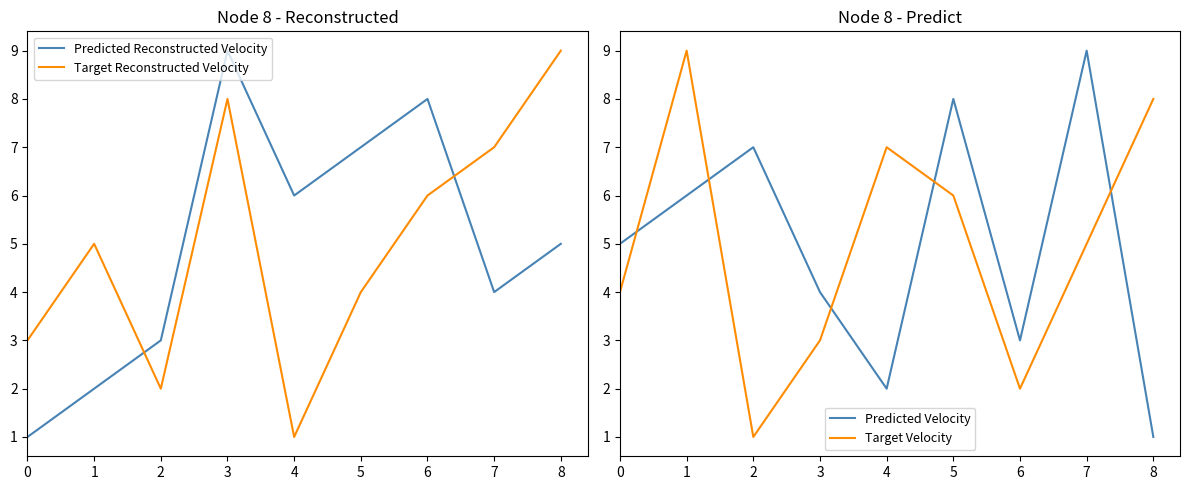

The value of Target Velocity at 5 is 6. True or false?

True